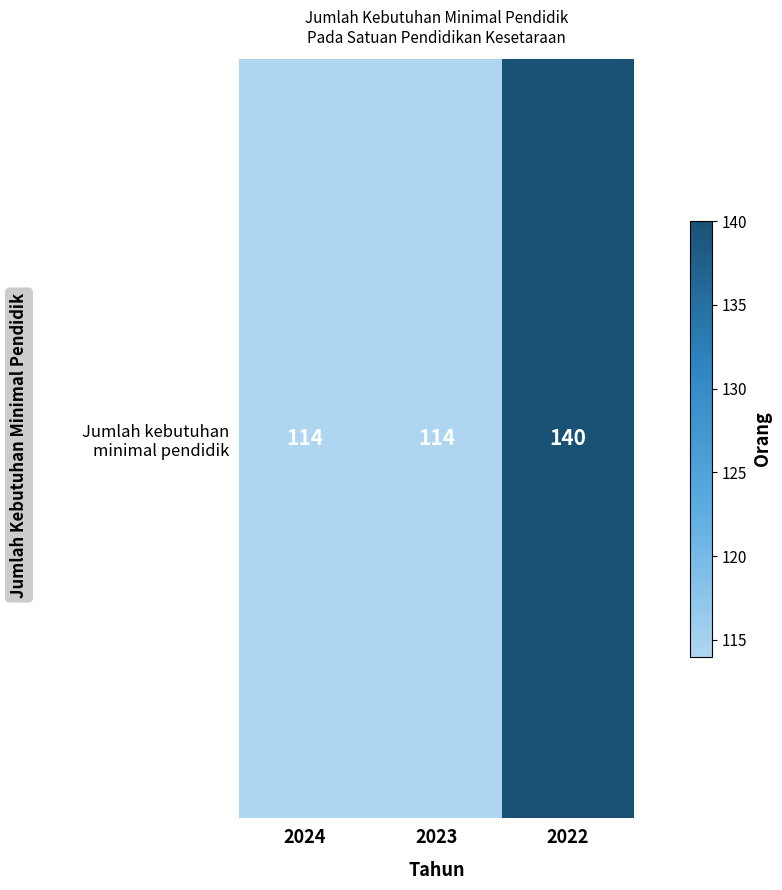

Which category has the highest value across all series?

2022